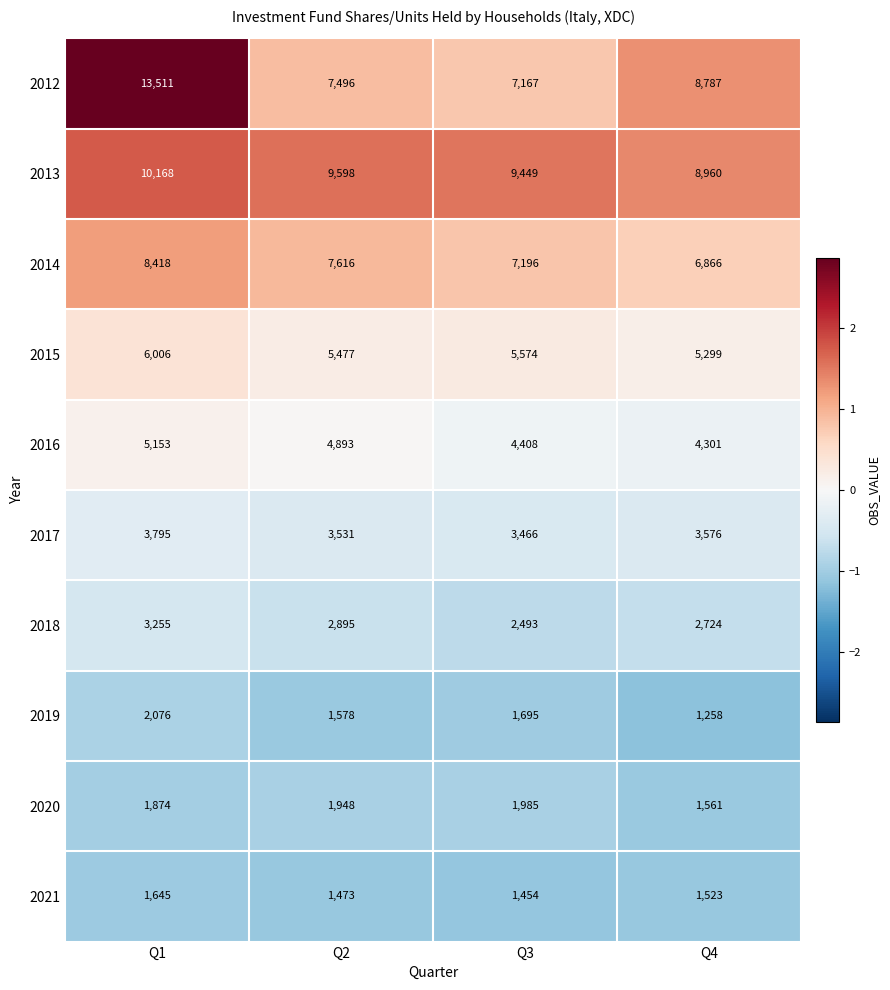

What is the total value across all series at Q2?

46505